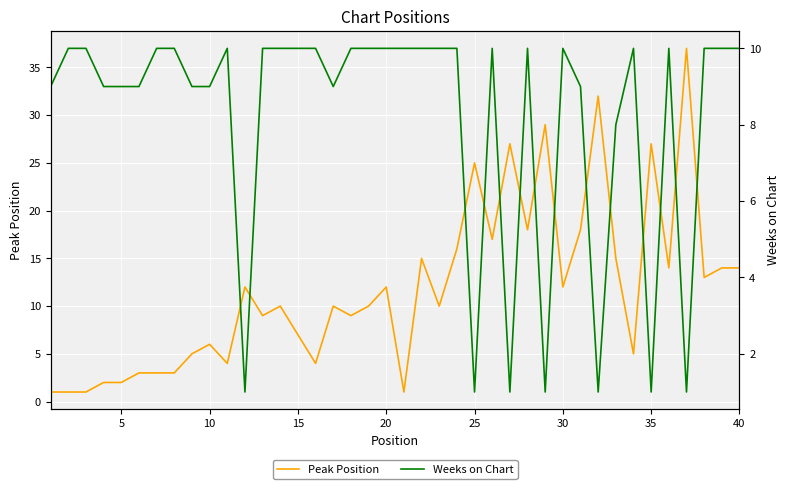

Reading left to right, extract all data points from this chart.

Peak Position: 1	1	1	2	2	3	3	3	5	6	4	12	9	10	7	4	10	9	10	12	1	15	10	16	25	17	27	18	29	12	18	32	15	5	27	14	37	13	14	14
Weeks on Chart: 9	10	10	9	9	9	10	10	9	9	10	1	10	10	10	10	9	10	10	10	10	10	10	10	1	10	1	10	1	10	9	1	8	10	1	10	1	10	10	10